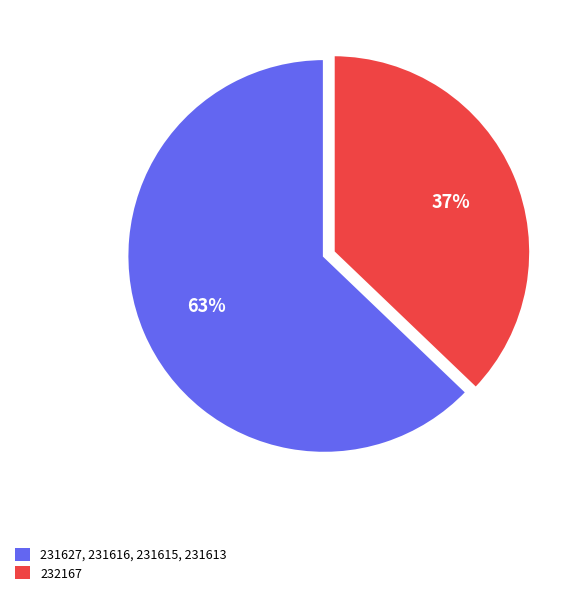

To the nearest percent, what is the difference between the largest and smallest slice percentages?

26%